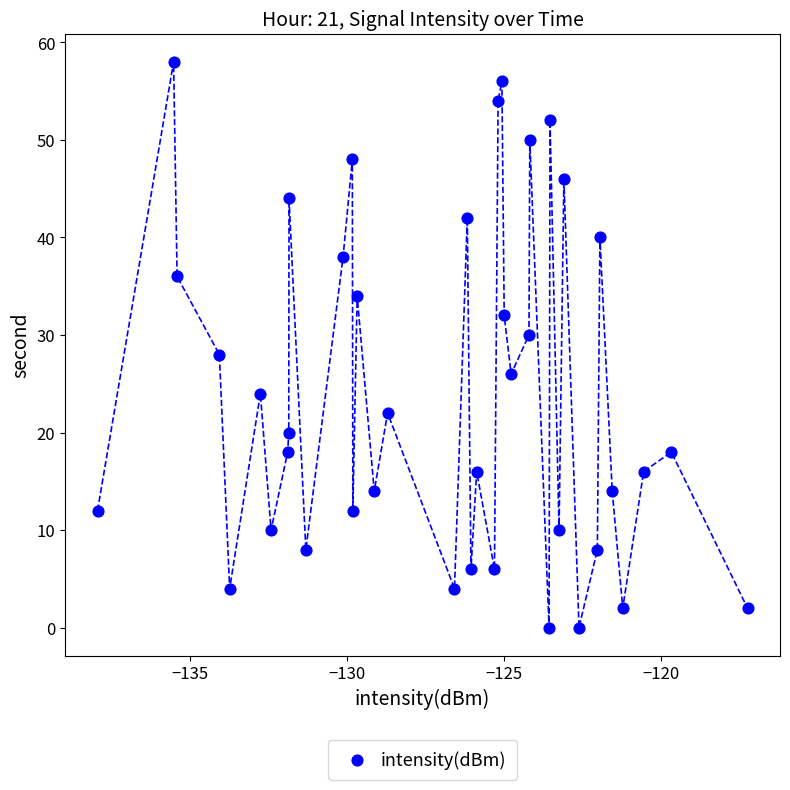

What is the range of Y values (max minus min)?

58